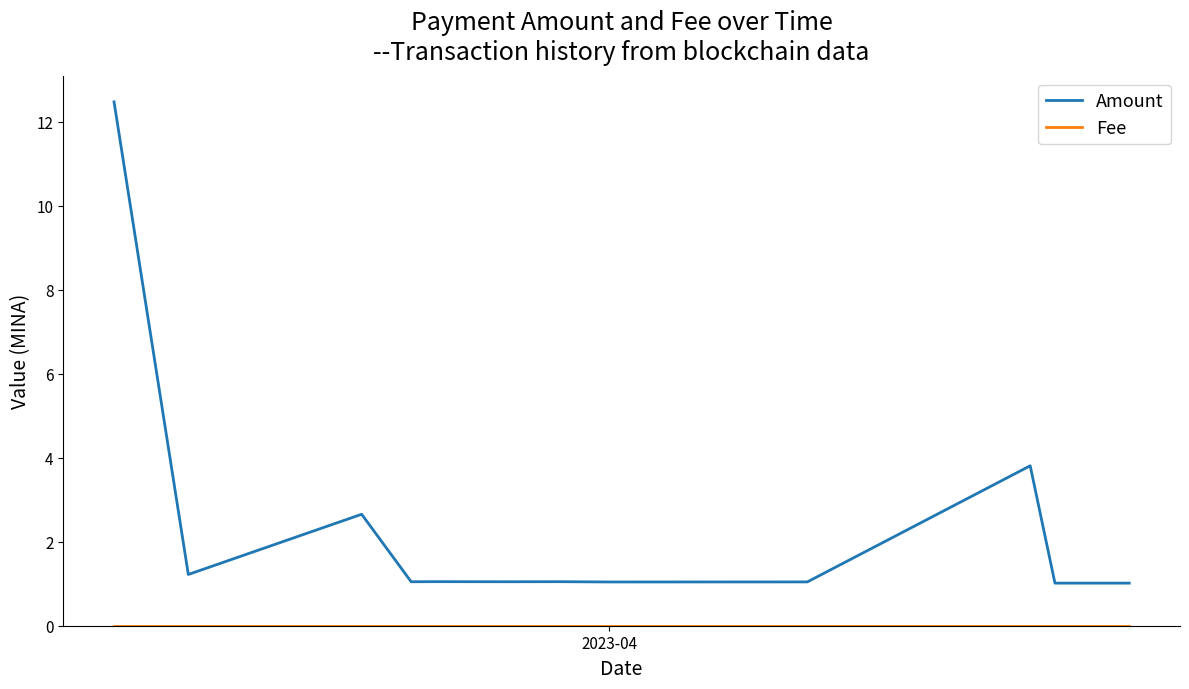

Which series has the largest range (max minus min)?

Amount